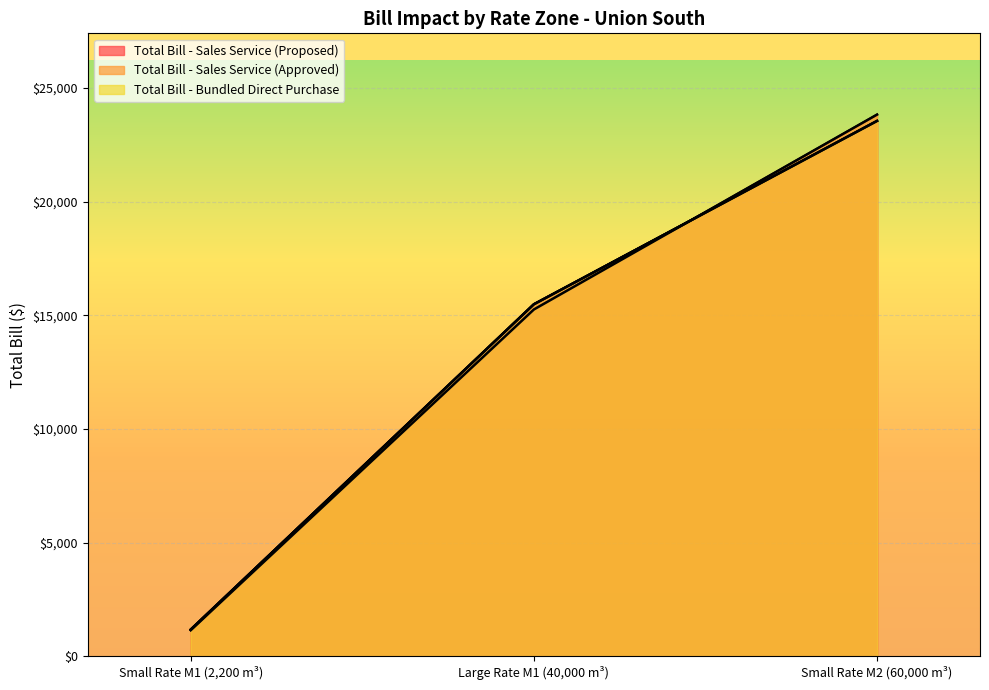

What is the greatest value displayed?

23828.9